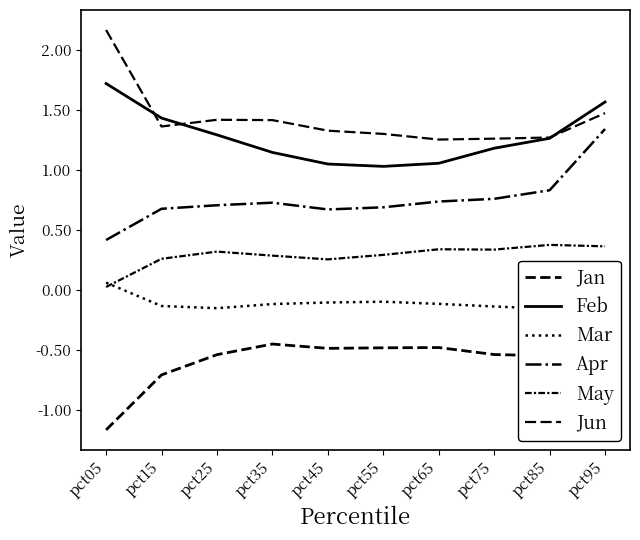

List the labels in order of May value, smallest first.

pct05, pct45, pct15, pct35, pct55, pct25, pct75, pct65, pct95, pct85